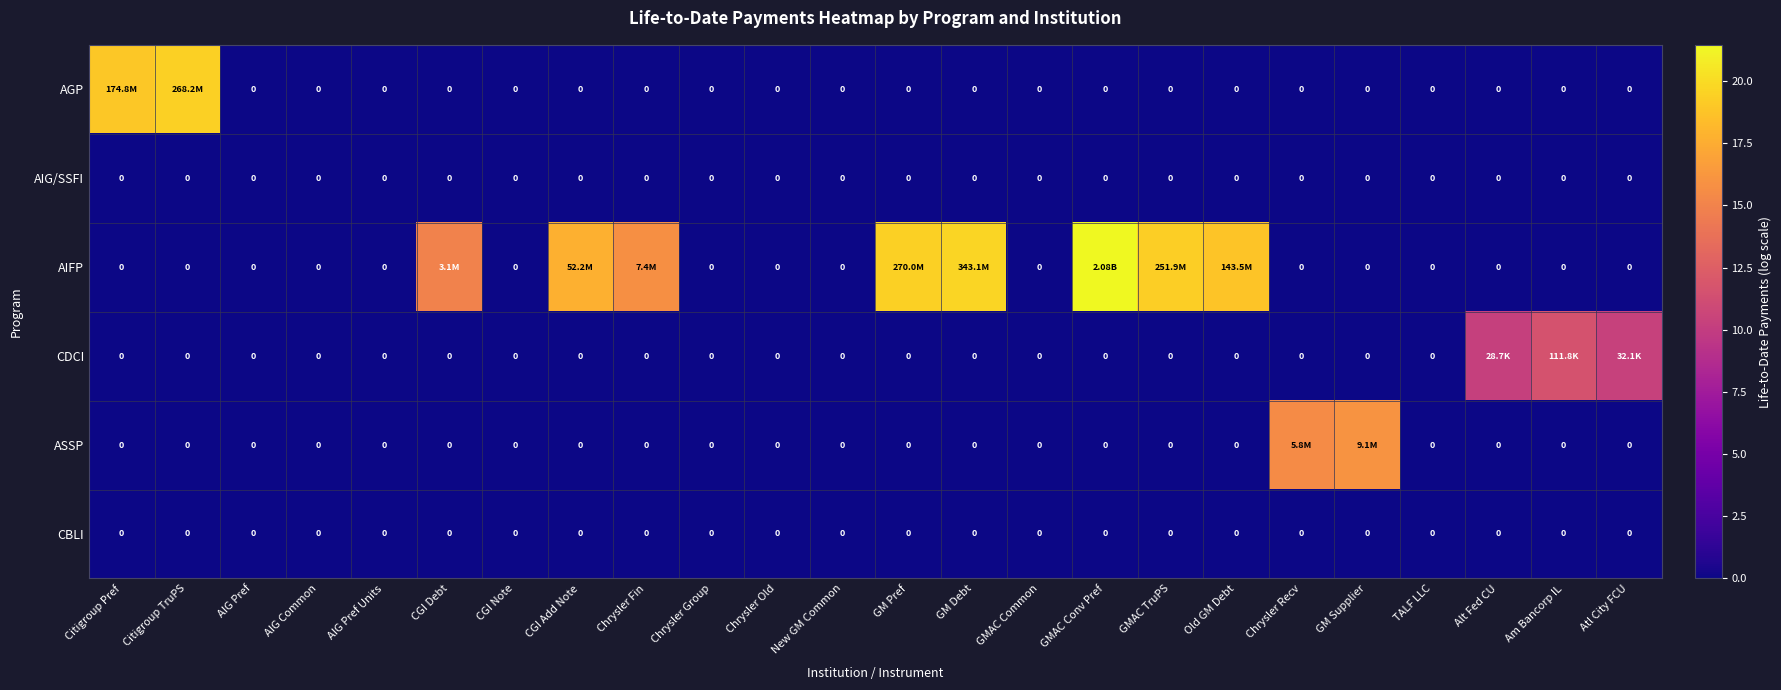

What is the total value across all series at CGI Debt?

14.9